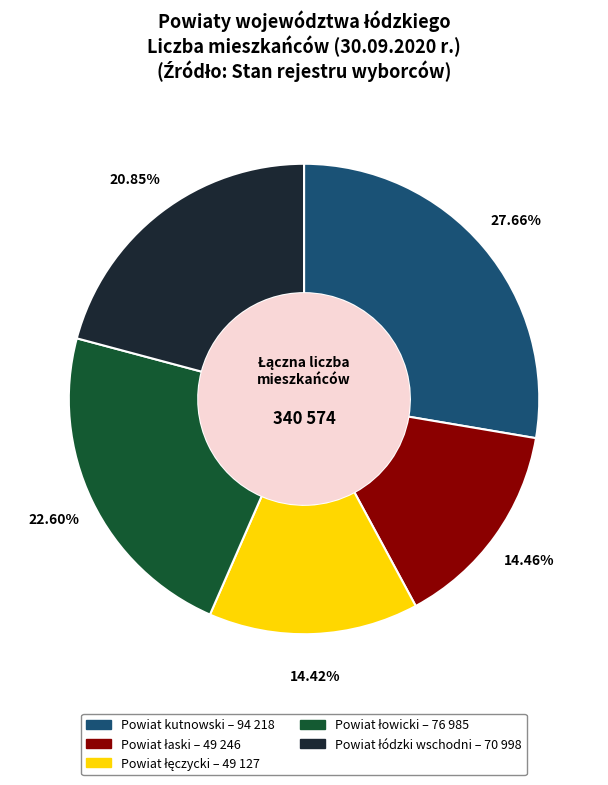

Is there a majority slice in this chart?

No